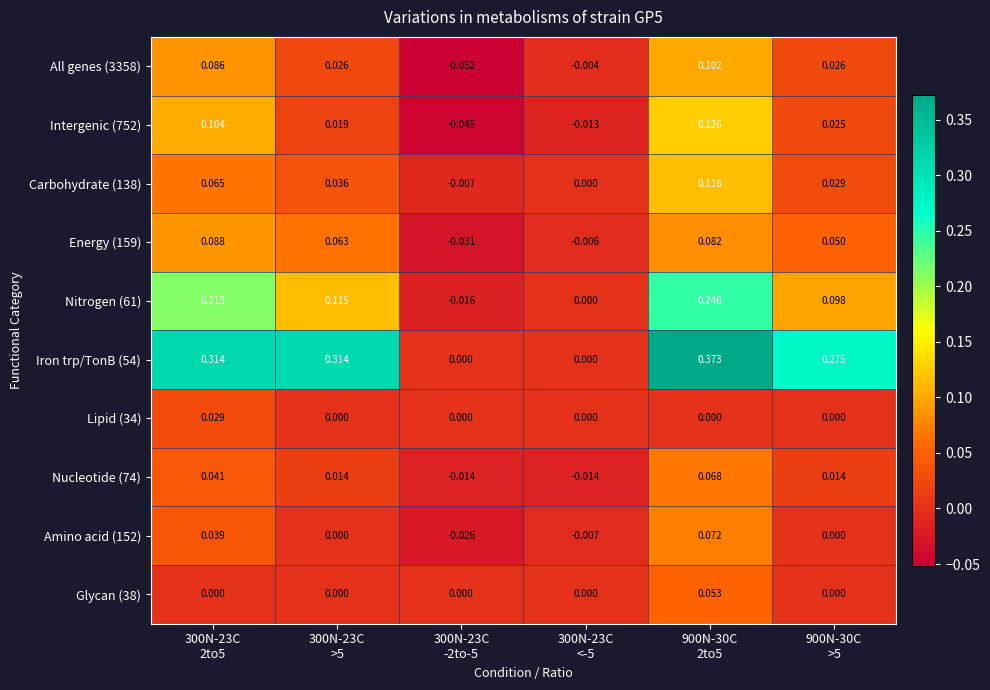

Count the number of data series in this chart.

10